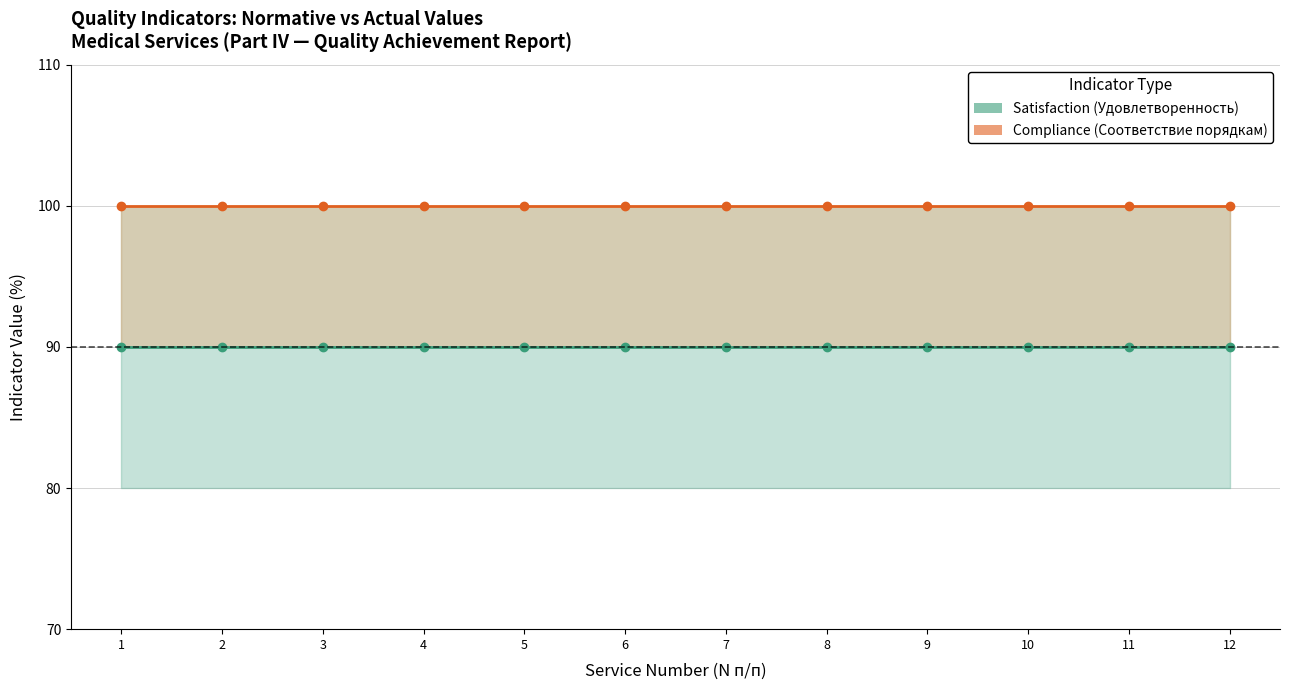

What is the sum of the Compliance (actual) values at 1 and 8?

200